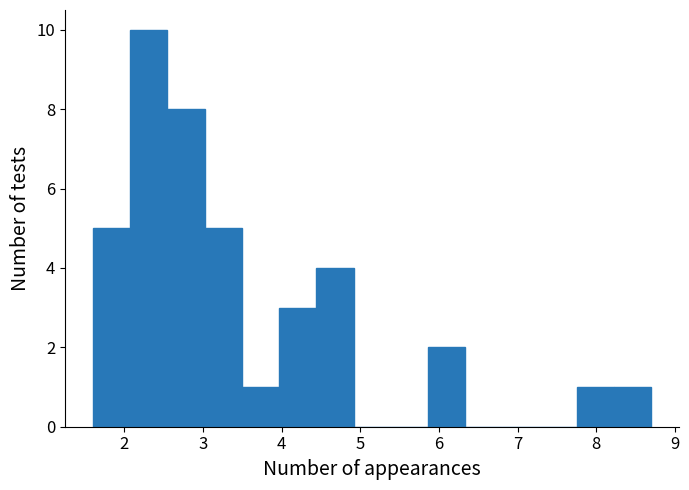

How tall is the bar that spans 2.1 to 2.5 on the x-axis? Neither the bar edges nor the heights are printed on the chart, so give them approximately, as read against the axes.

10